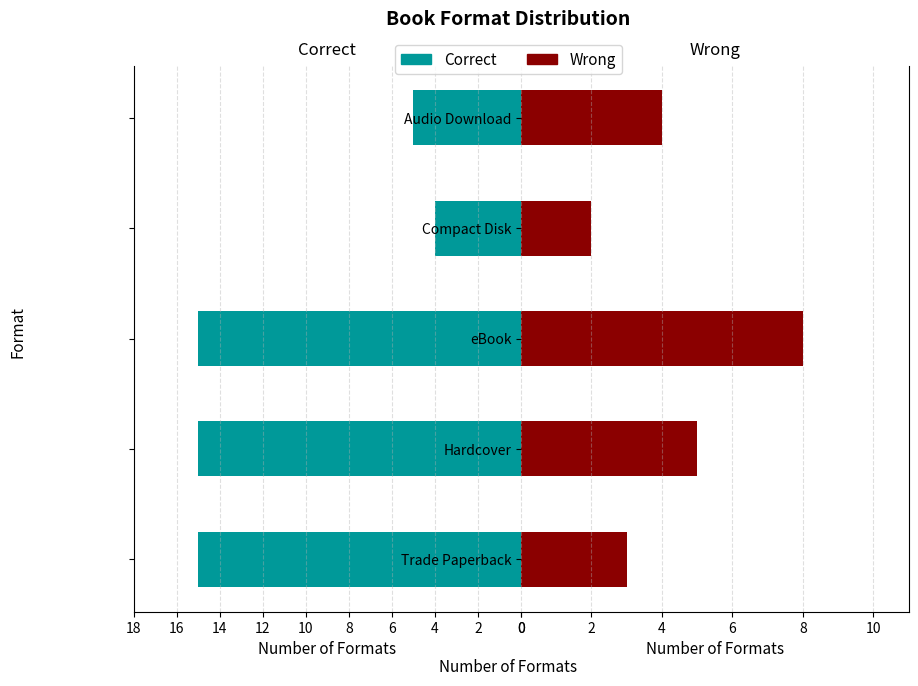

What are all the series names shown in the legend?

Correct, Wrong